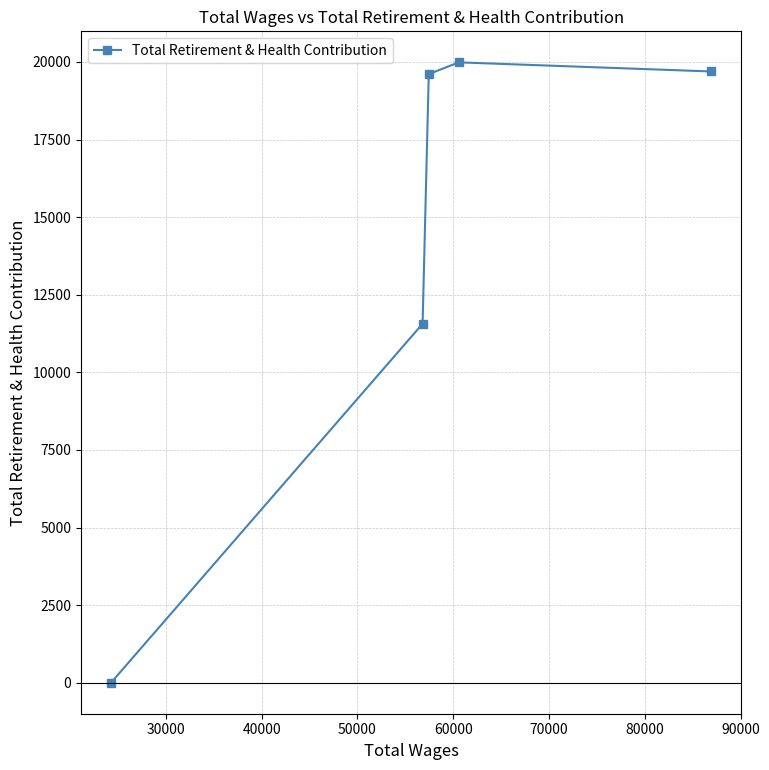

What is the greatest value displayed?

19987